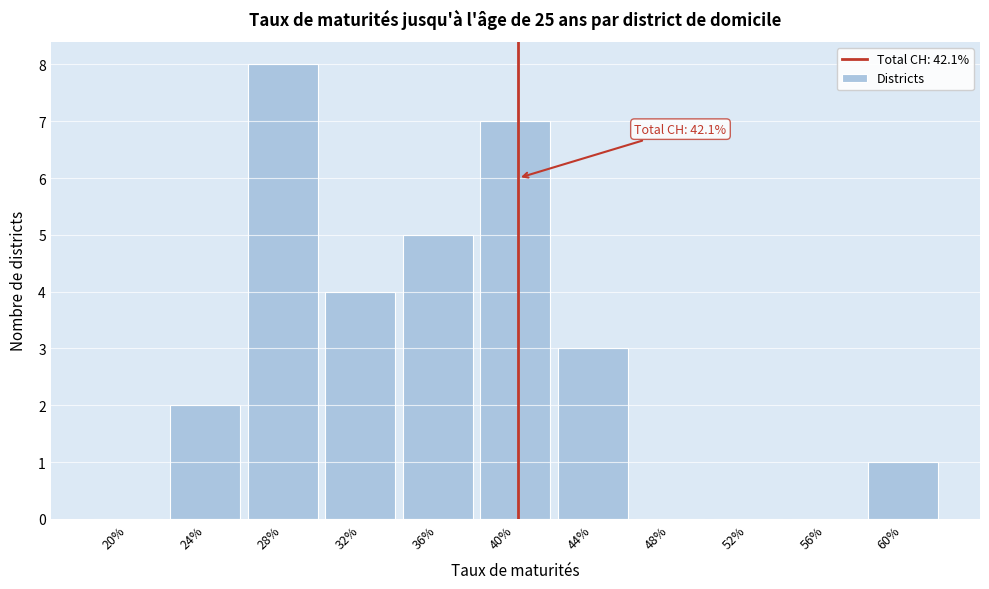

Reading right to left, list all the values displayed in this chart.

60%=1	56%=0	52%=0	48%=0	44%=3	40%=7	36%=5	32%=4	28%=8	24%=2	20%=0